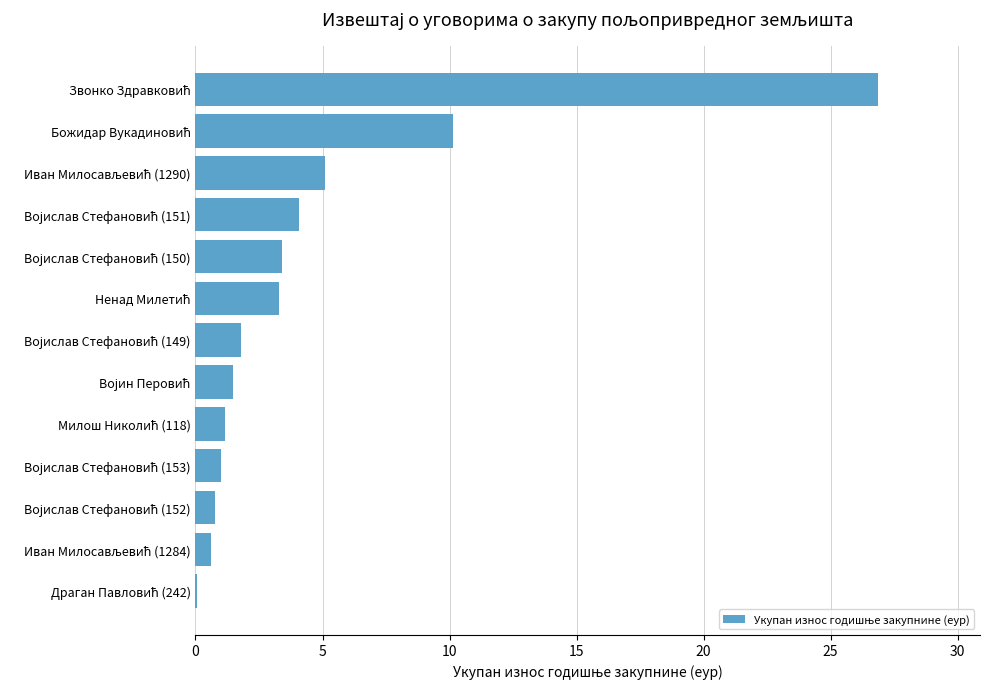

What is the sum of all values?

59.8